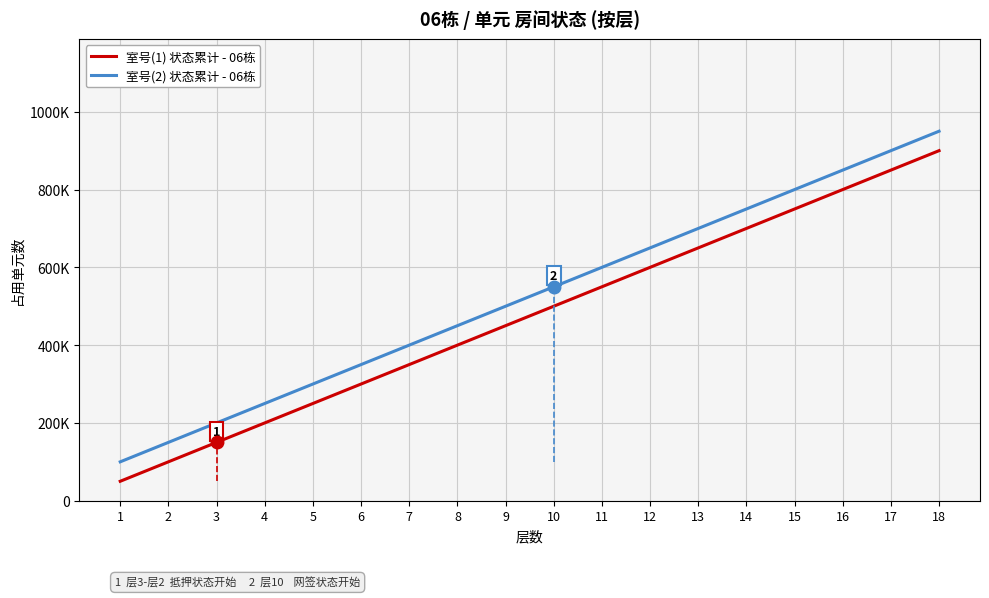

True or false: 室号(2) 状态累计 - 06栋 and 室号(1) 状态累计 - 06栋 cross at least once.

False